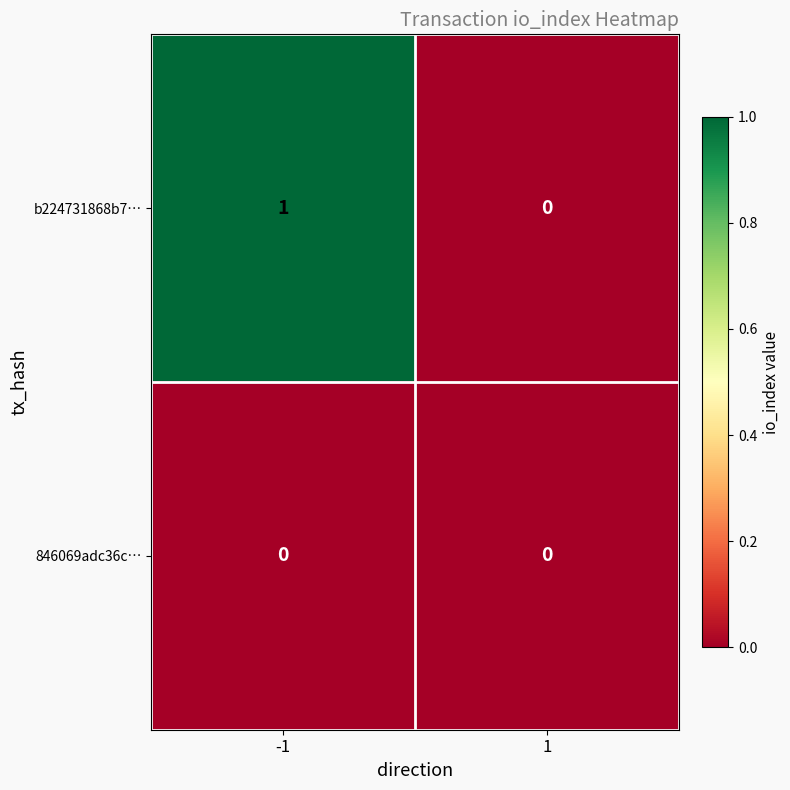

Which series has the largest total across all categories?

b224731868b7…